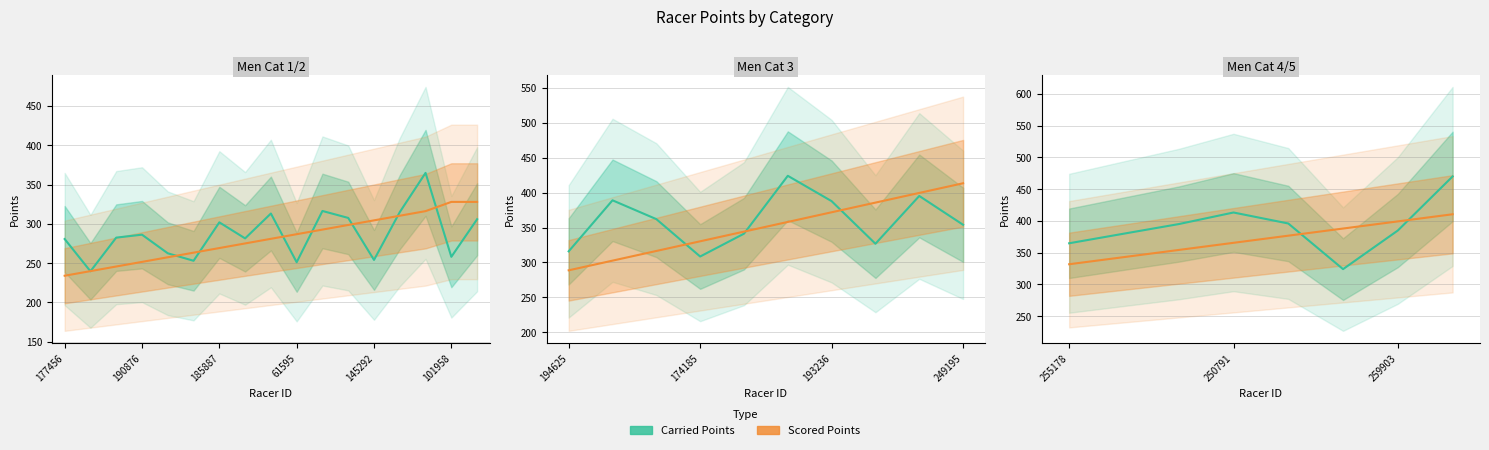

True or false: Carried Points and Scored Points intersect in this chart.

True